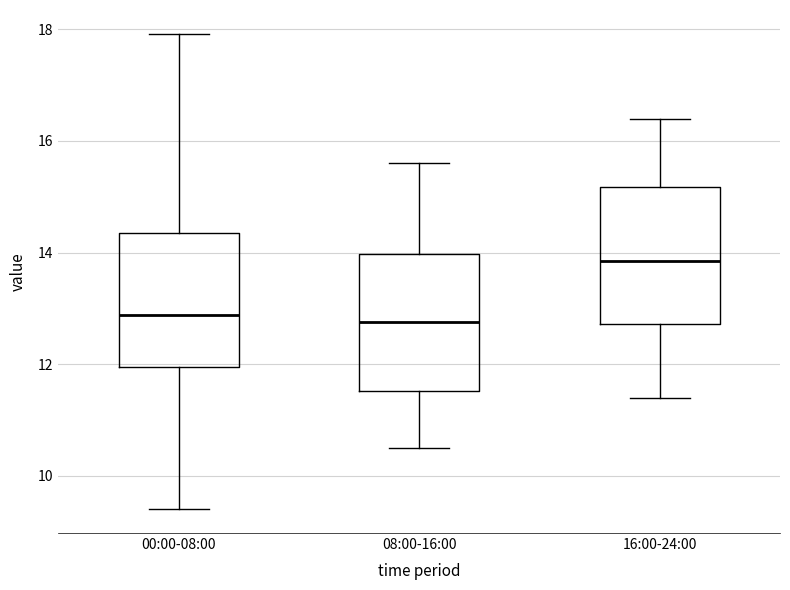

Reading left to right, read every box against the y-axis: the position of its median line, the range the box covers, and the ends of its whiskers. The values are not printed on the chart, so give them approximately, as read against the axis.

00:00-08:00: median 12.8, box 12.0 to 14.4, whiskers 9.4 to 18.0
08:00-16:00: median 12.8, box 11.6 to 14.0, whiskers 10.6 to 15.6
16:00-24:00: median 13.8, box 12.8 to 15.2, whiskers 11.4 to 16.4